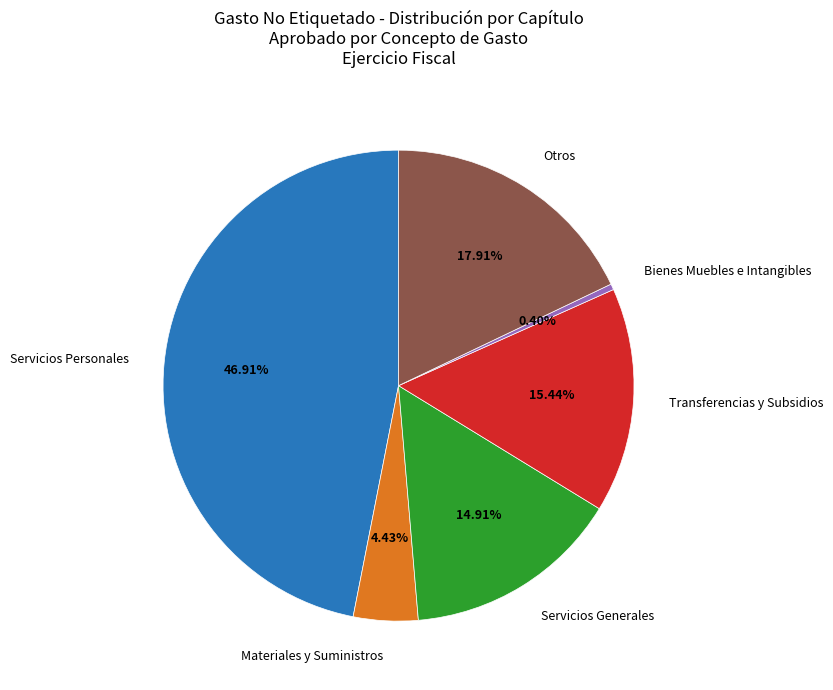

What is the smallest slice in the pie chart?

Bienes Muebles e Intangibles